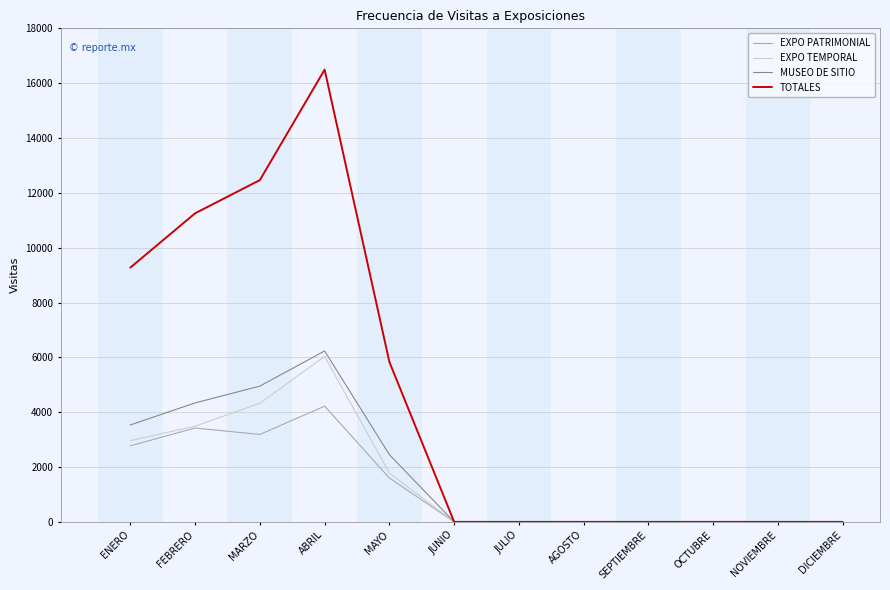

At which label is TOTALES closest to 8246?

ENERO